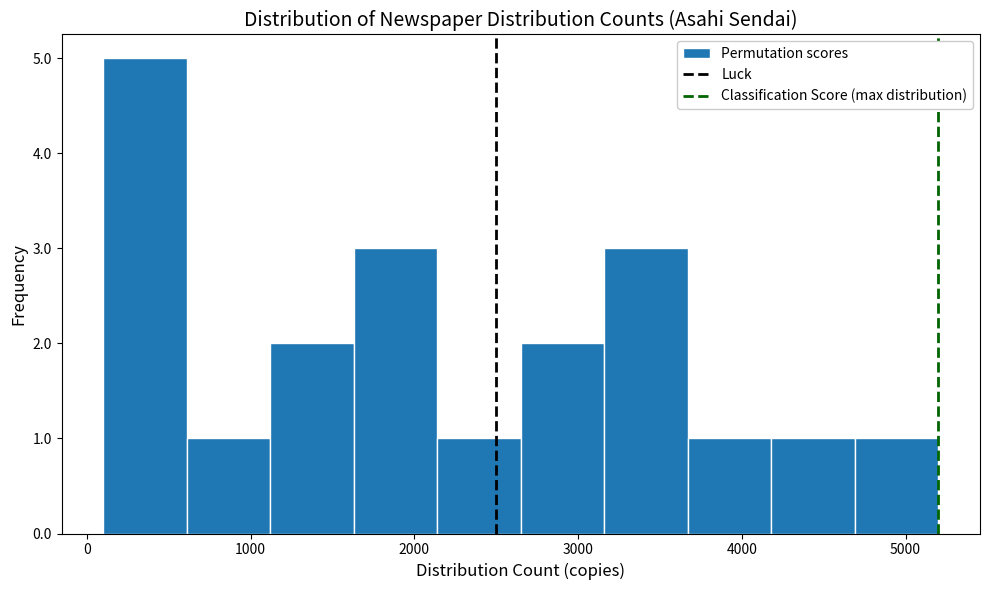

Which range on the x-axis has the tallest bar?

100 to 610